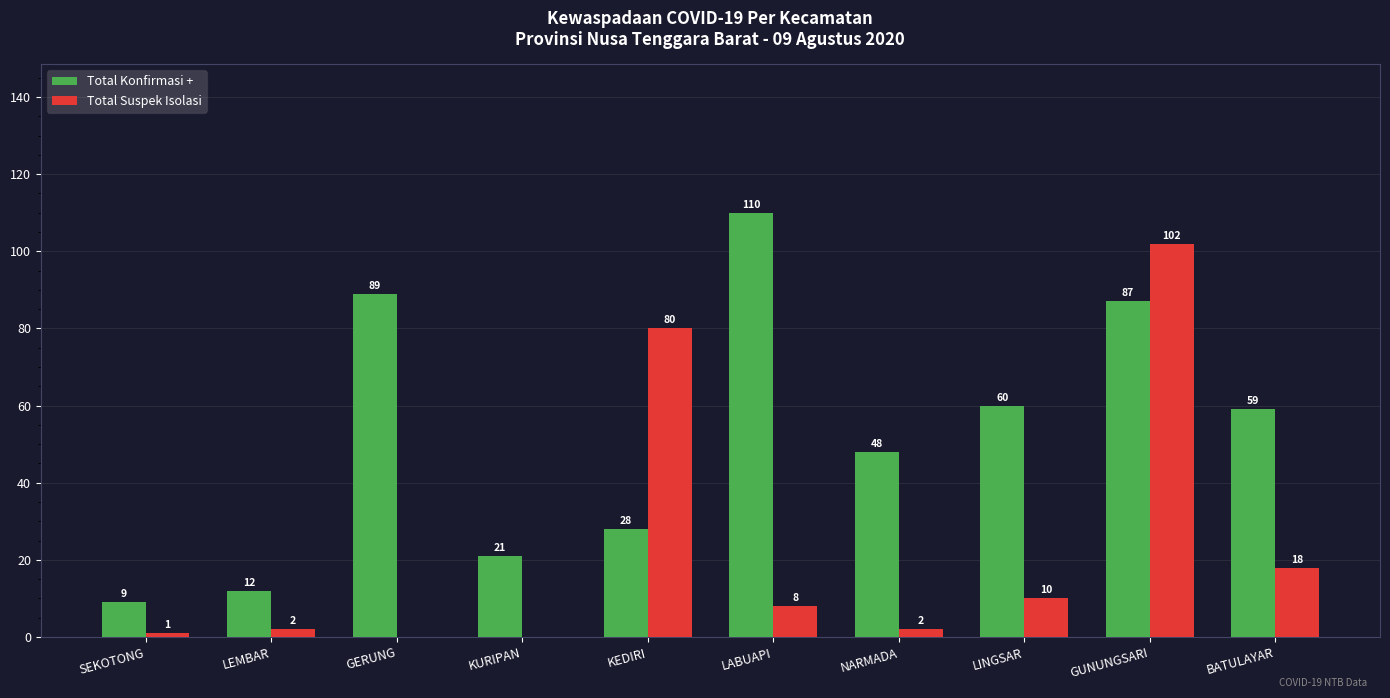

How many series are shown in this chart?

2